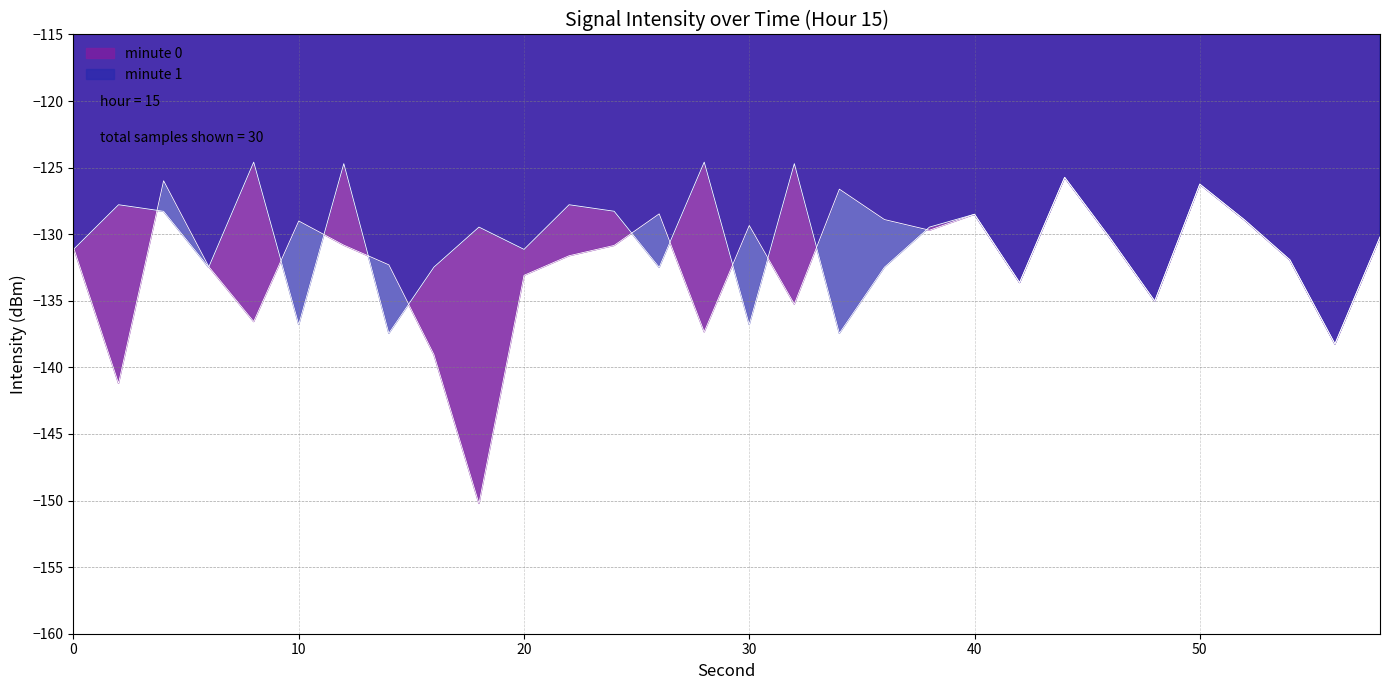

At which label does the data first exceed -130?

4